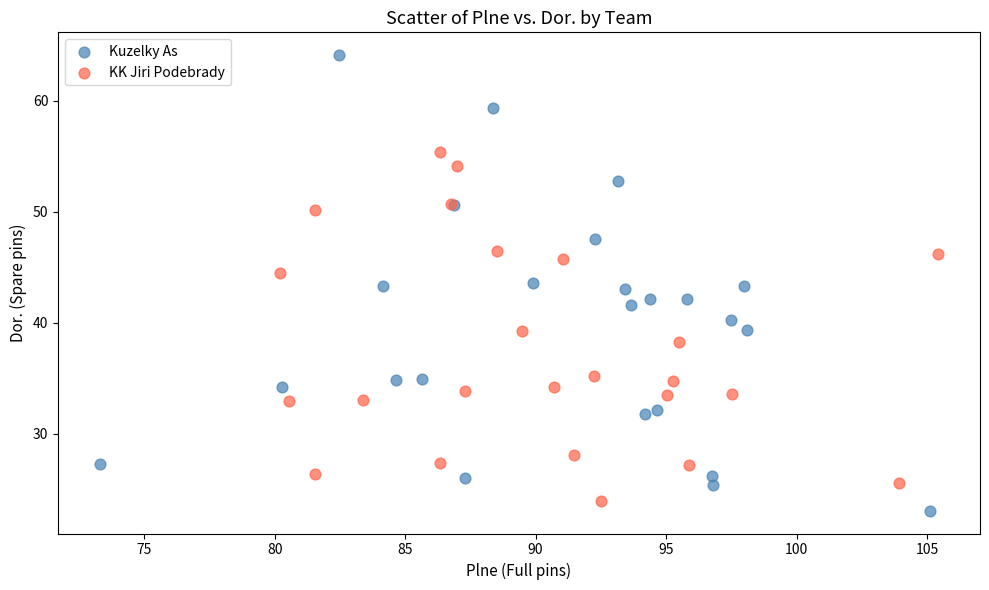

What are all the series names shown in the legend?

Kuzelky As, KK Jiri Podebrady